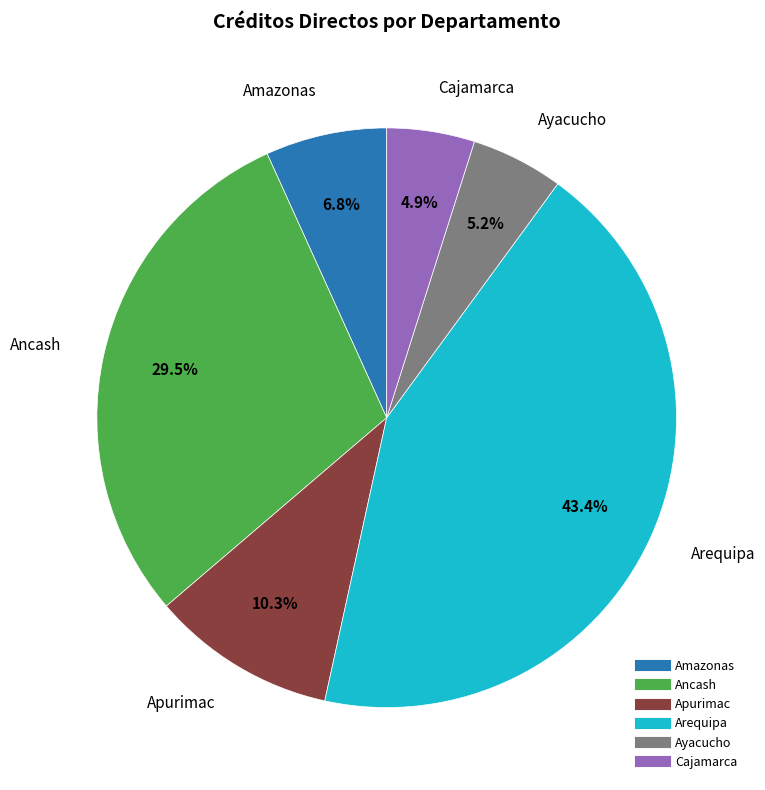

Is it true that Ancash is 22% of the pie?

False